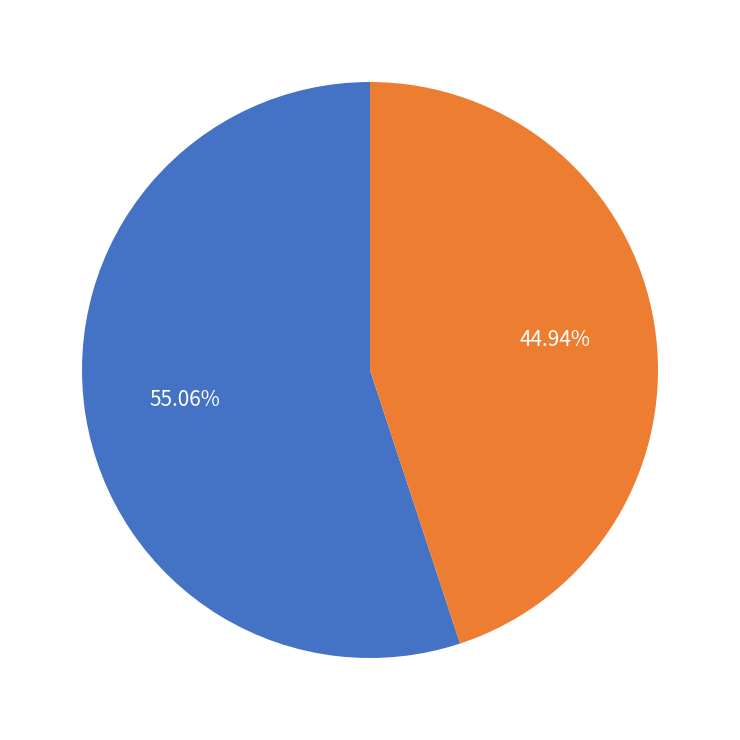

Is there any slice that represents more than half of the pie?

Yes